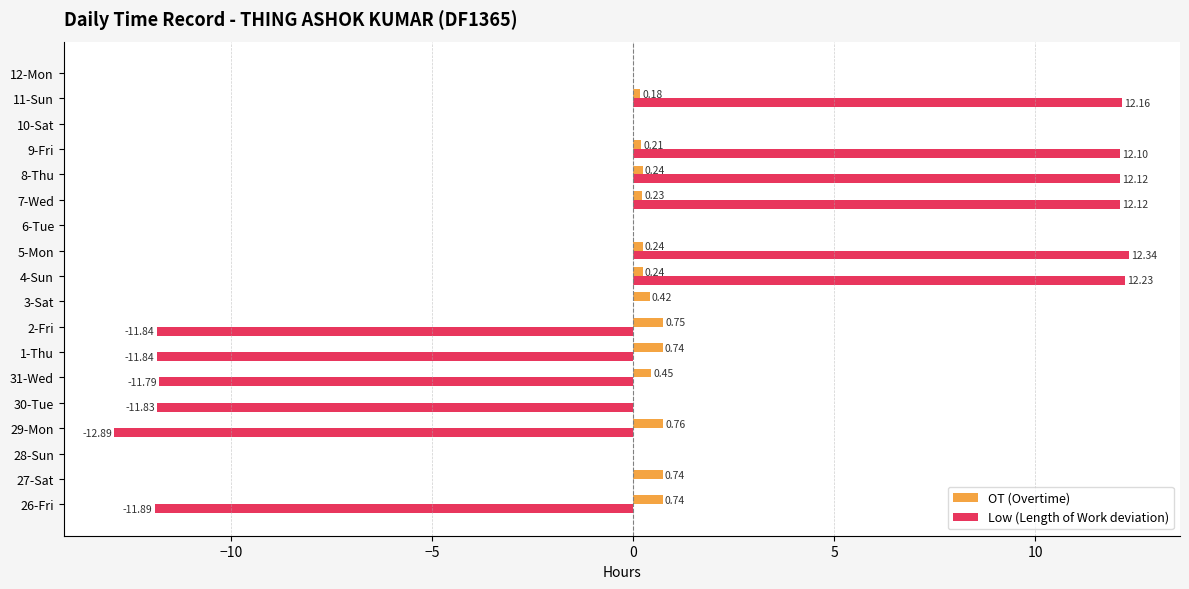

Which series has the largest total across all categories?

OT (Overtime)